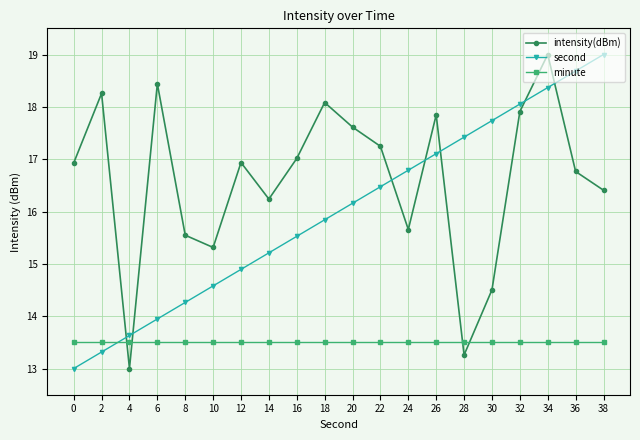

Where do minute and intensity(dBm) first cross each other?

2 and 4